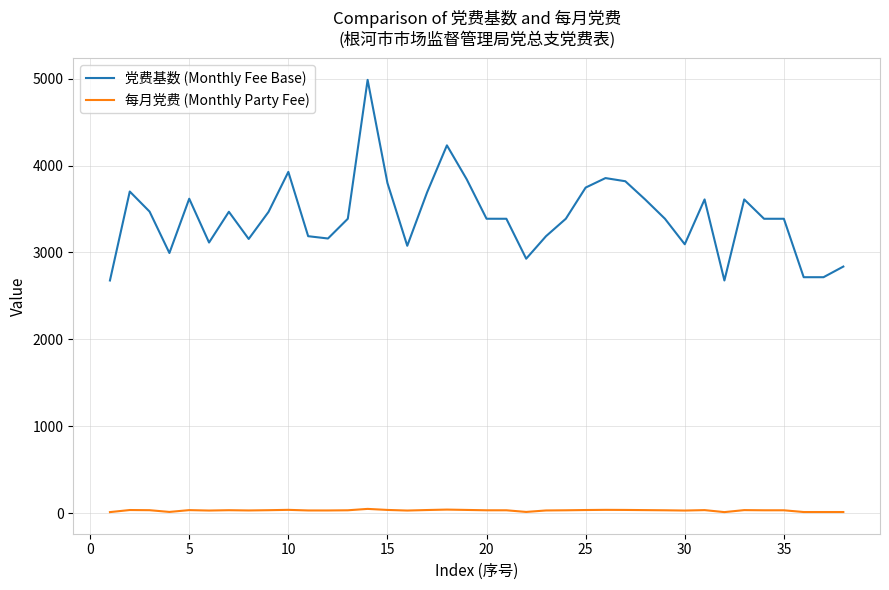

What is the minimum value for 党费基数 (Monthly Fee Base)?

2677.9